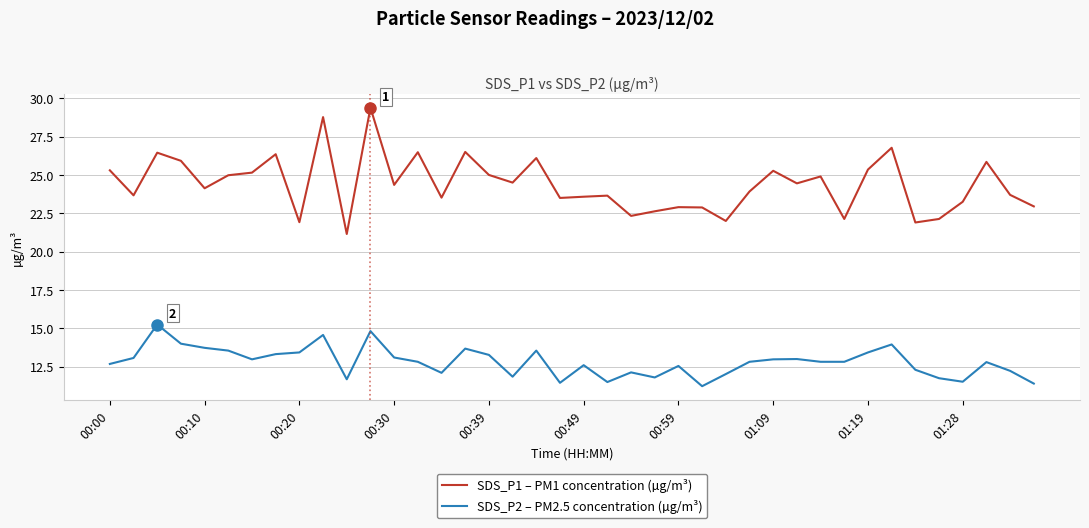

Rank the series by their maximum value, from lowest to highest.

SDS_P2 – PM2.5 concentration (µg/m³), SDS_P1 – PM1 concentration (µg/m³)